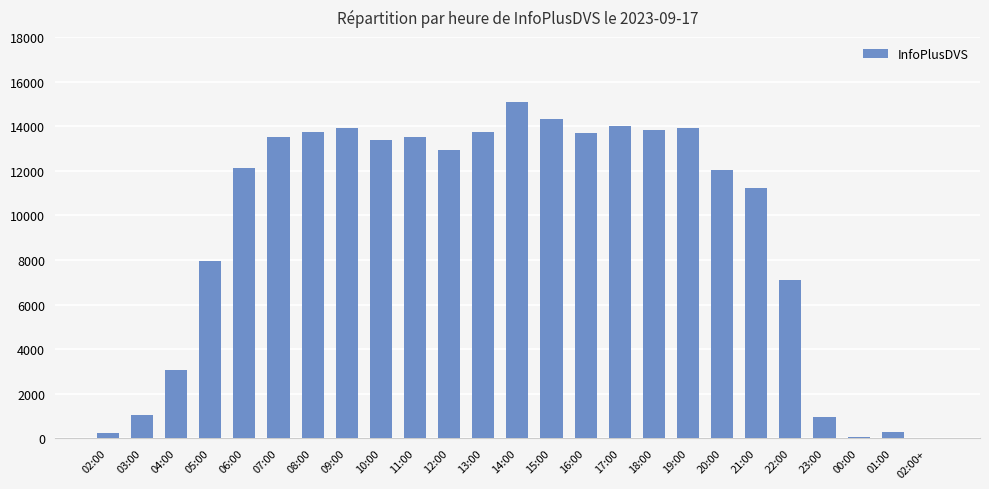

Which label corresponds to the largest value in the chart?

14:00